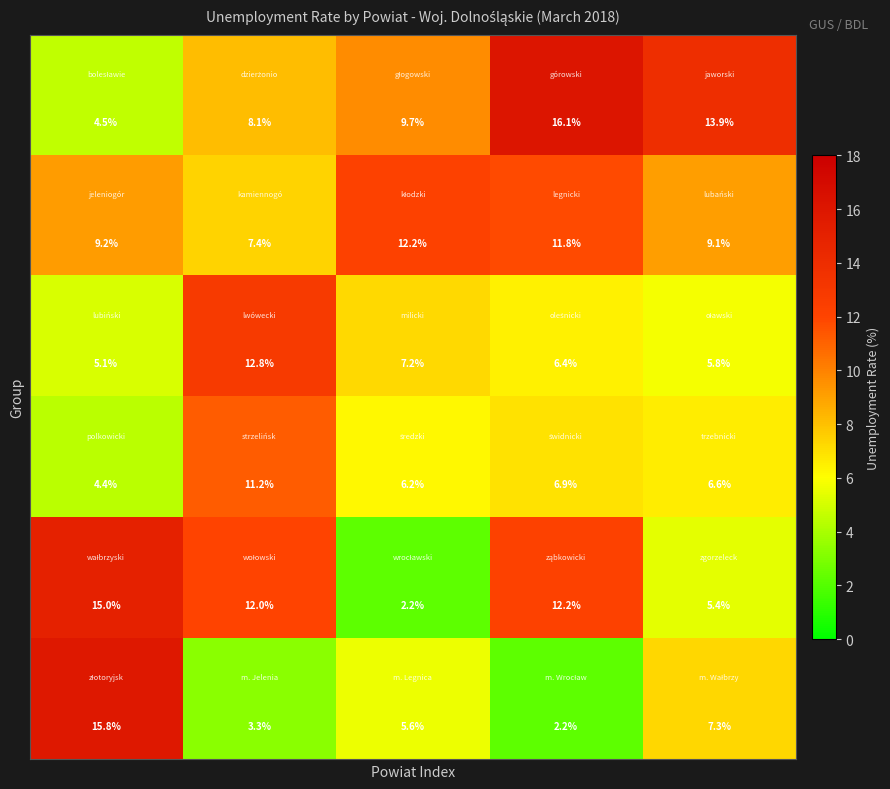

At how many categories does at least one series exceed 2?

5